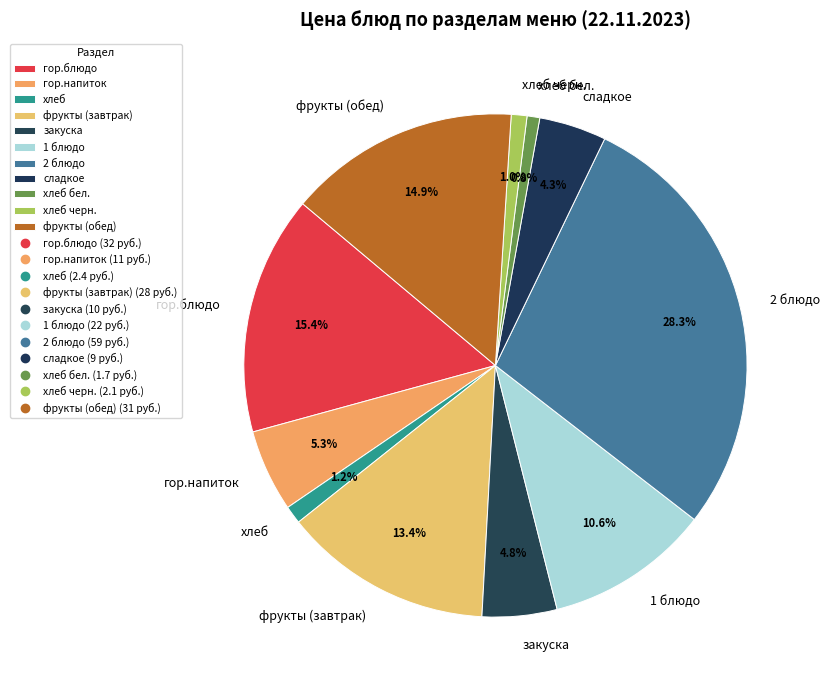

How many slices are in this pie chart?

11